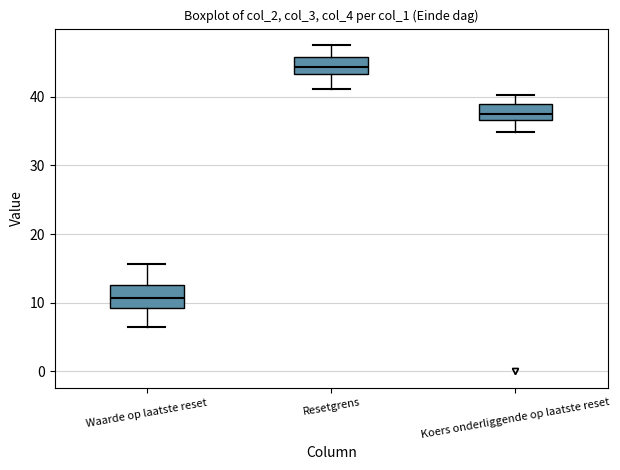

Where does the median line of the box for Resetgrens sit on the y-axis? The values are not printed on the chart, so give them approximately, as read against the axis.

44